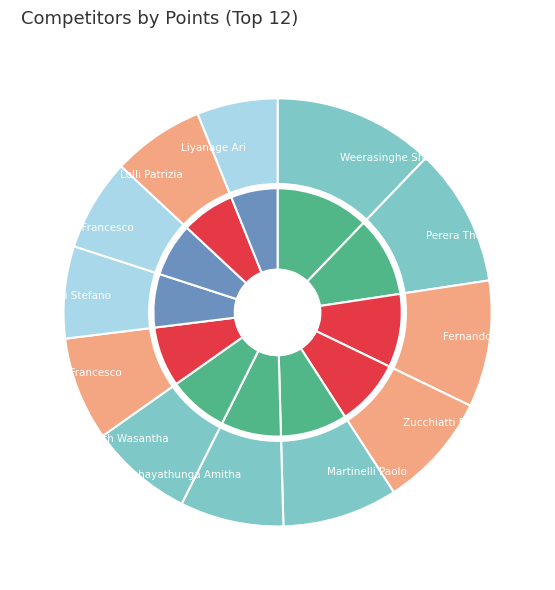

What portion of the pie excludes Perera Thushara?

89.6%